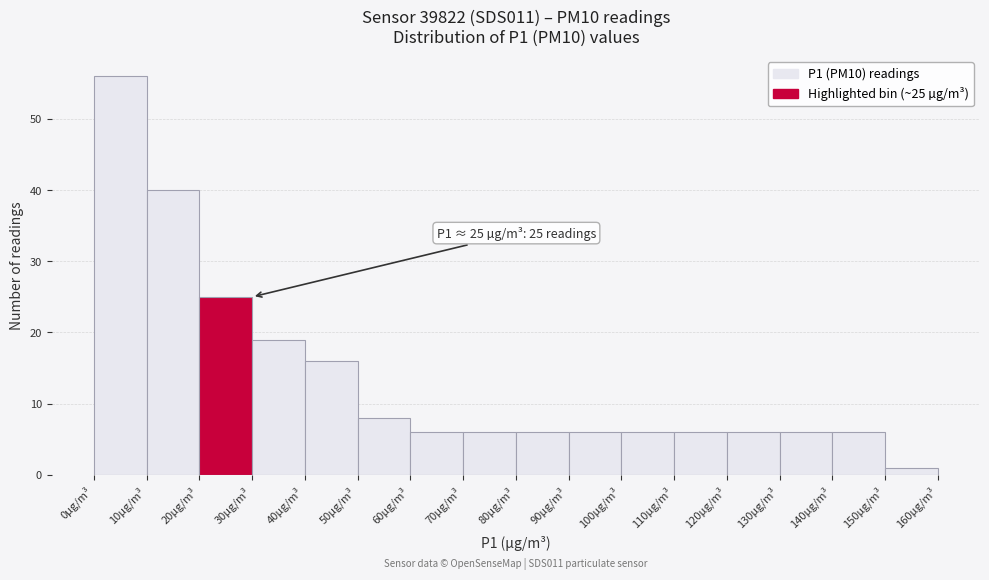

Over which range of the x-axis is the bar tallest?

0 to 10